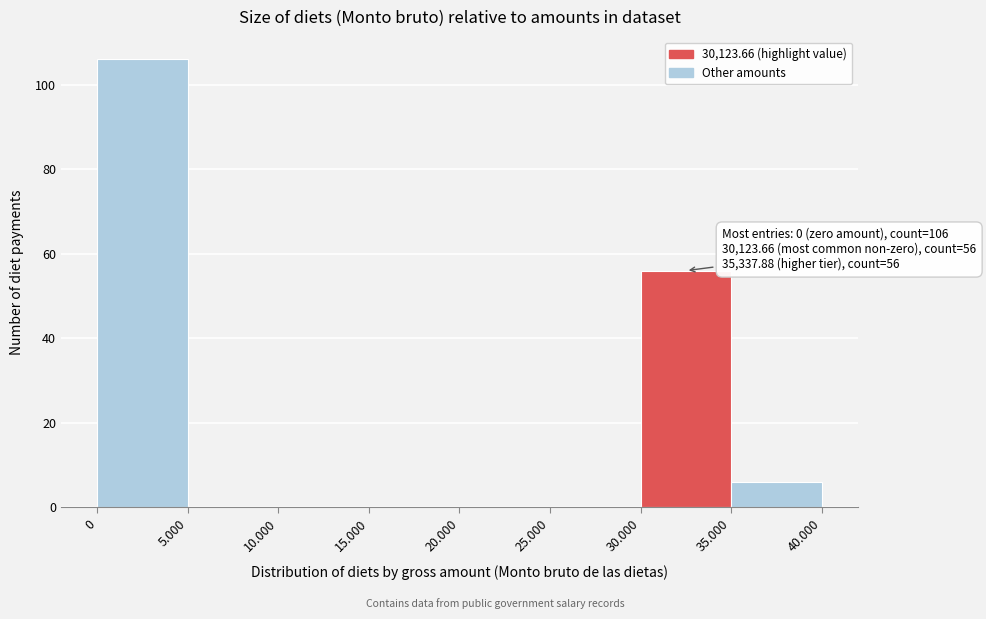

Reading left to right, extract all data points from this chart.

0=106	5.000=0	10.000=0	15.000=0	20.000=0	25.000=0	30.000=56	35.000=6